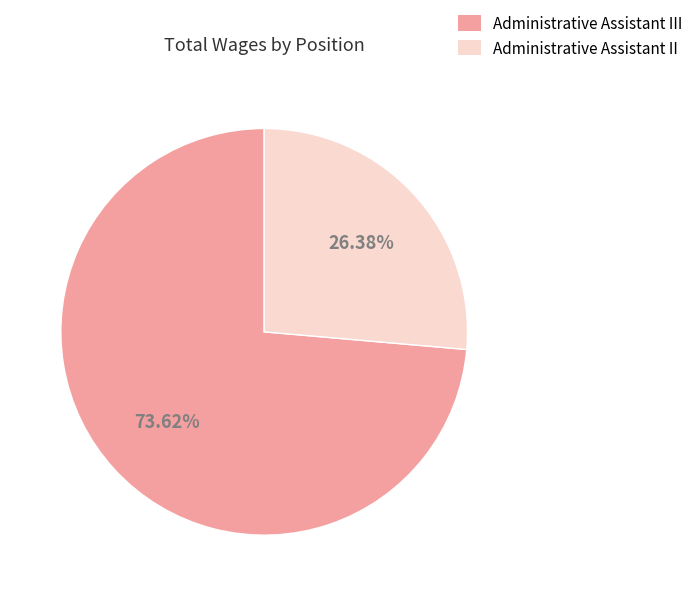

What portion of the pie excludes Administrative Assistant III?

26.4%